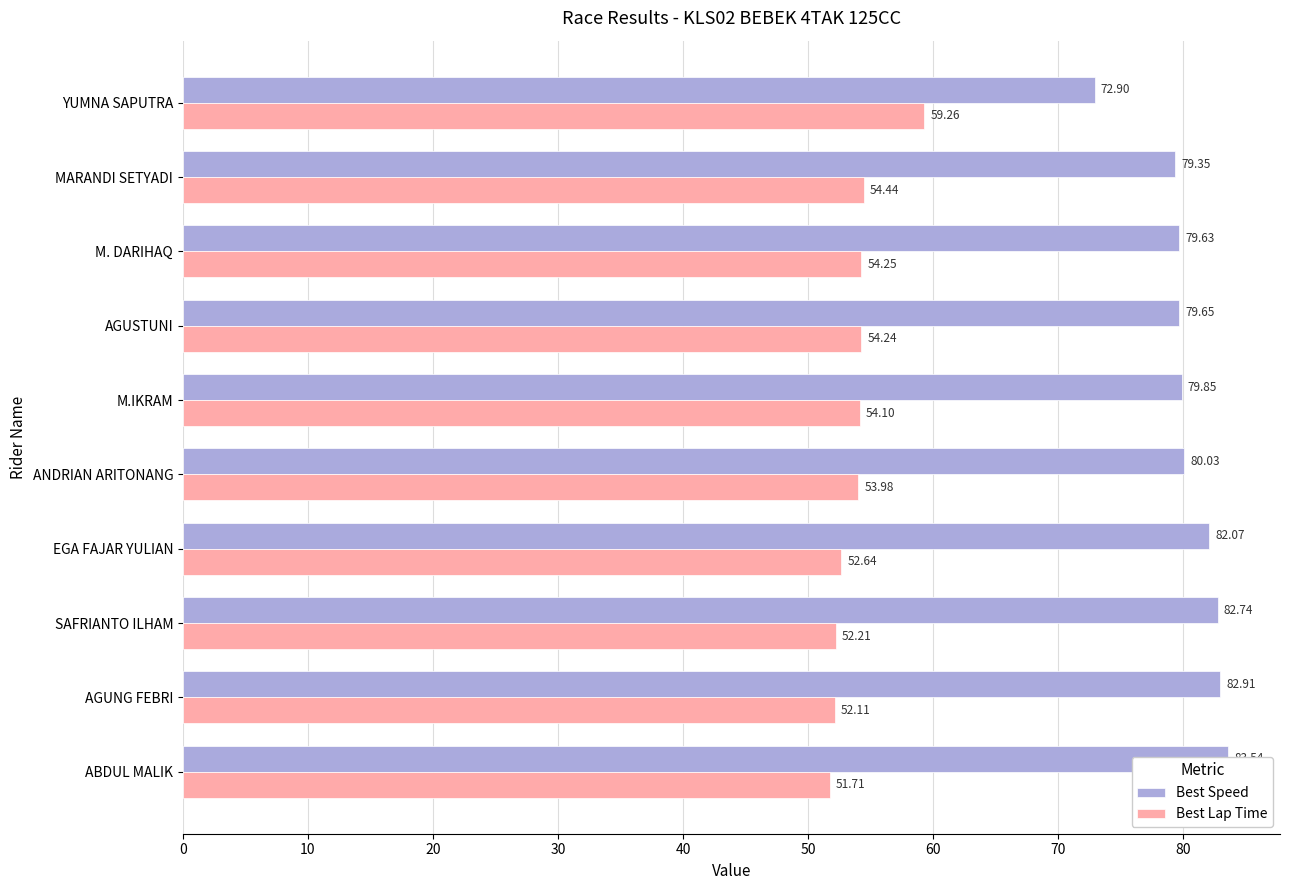

The value of Best Speed at 10 is 57.0. True or false?

False